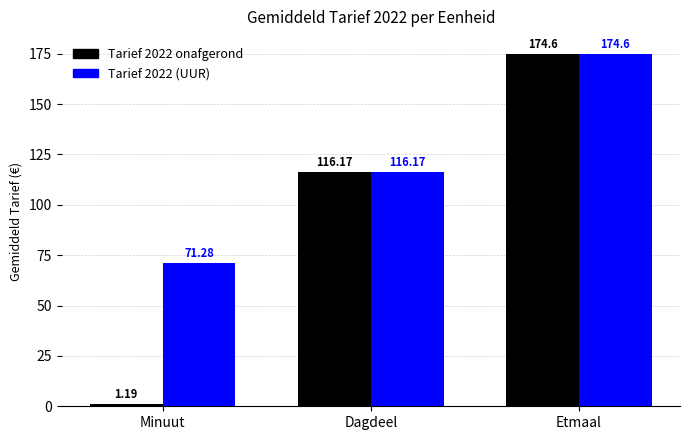

How many groups of bars are there?

3